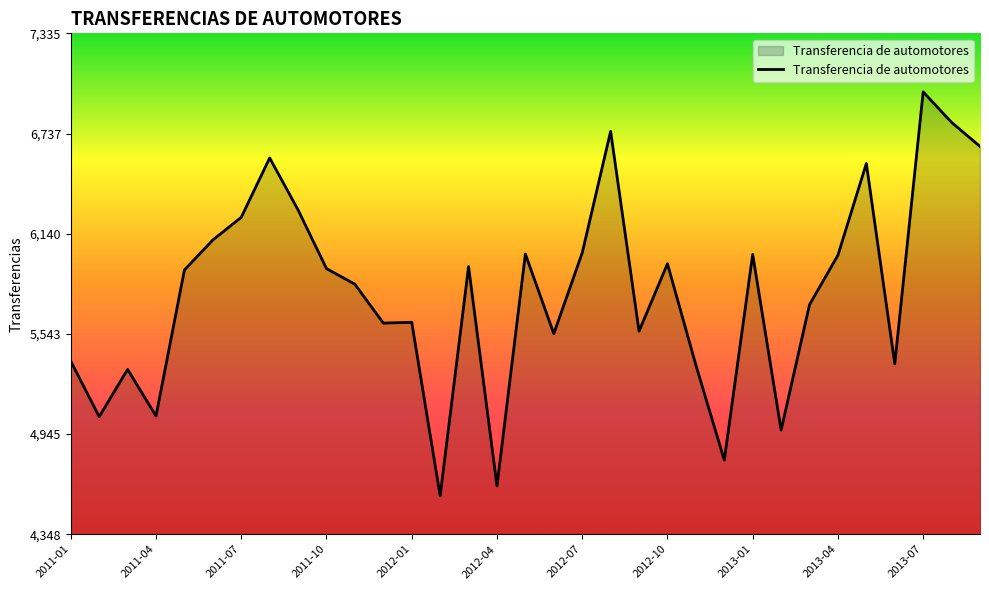

What is the difference between the second highest and minimum values?

2227